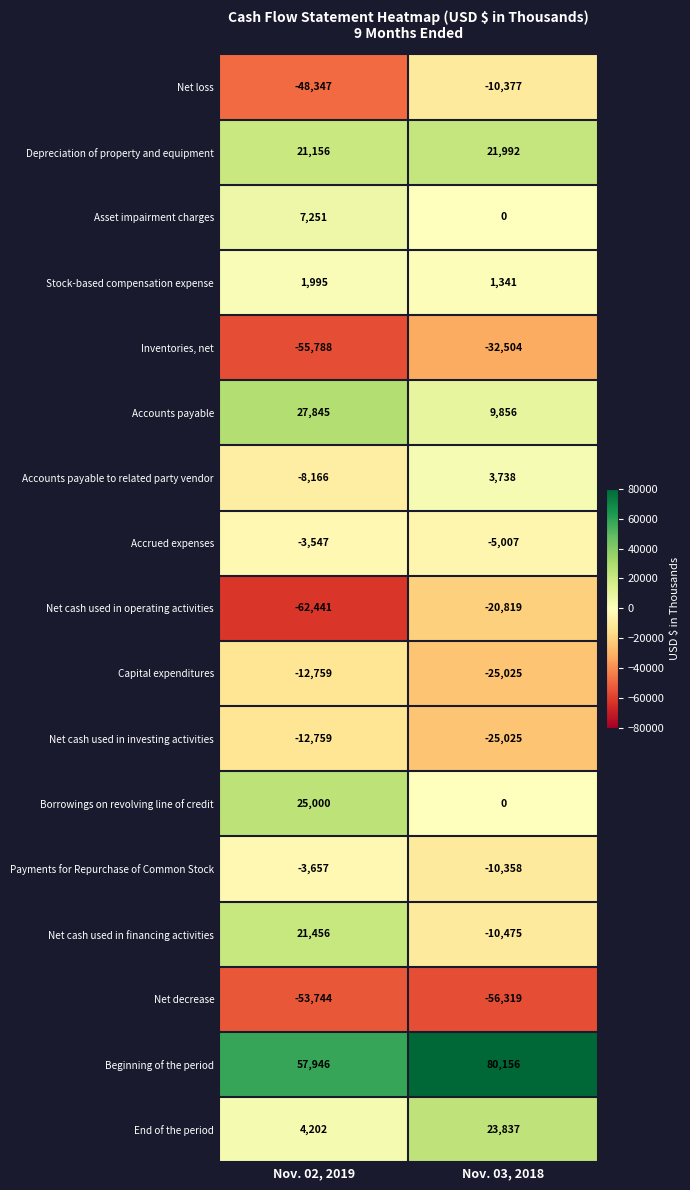

Where is Asset impairment charges nearest to the value 3625?

Nov. 03, 2018